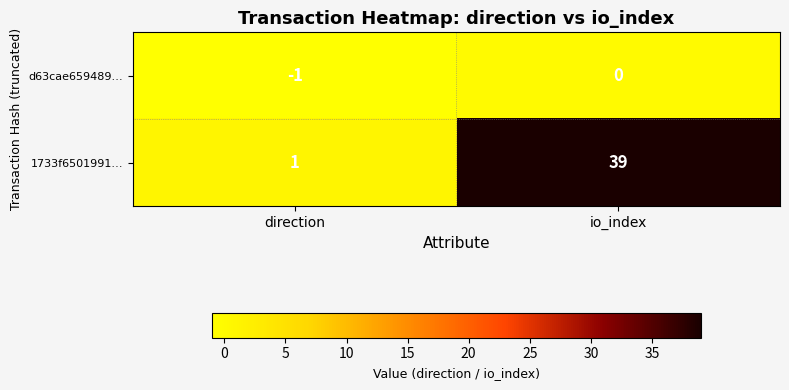

What is the total value across all series at io_index?

39